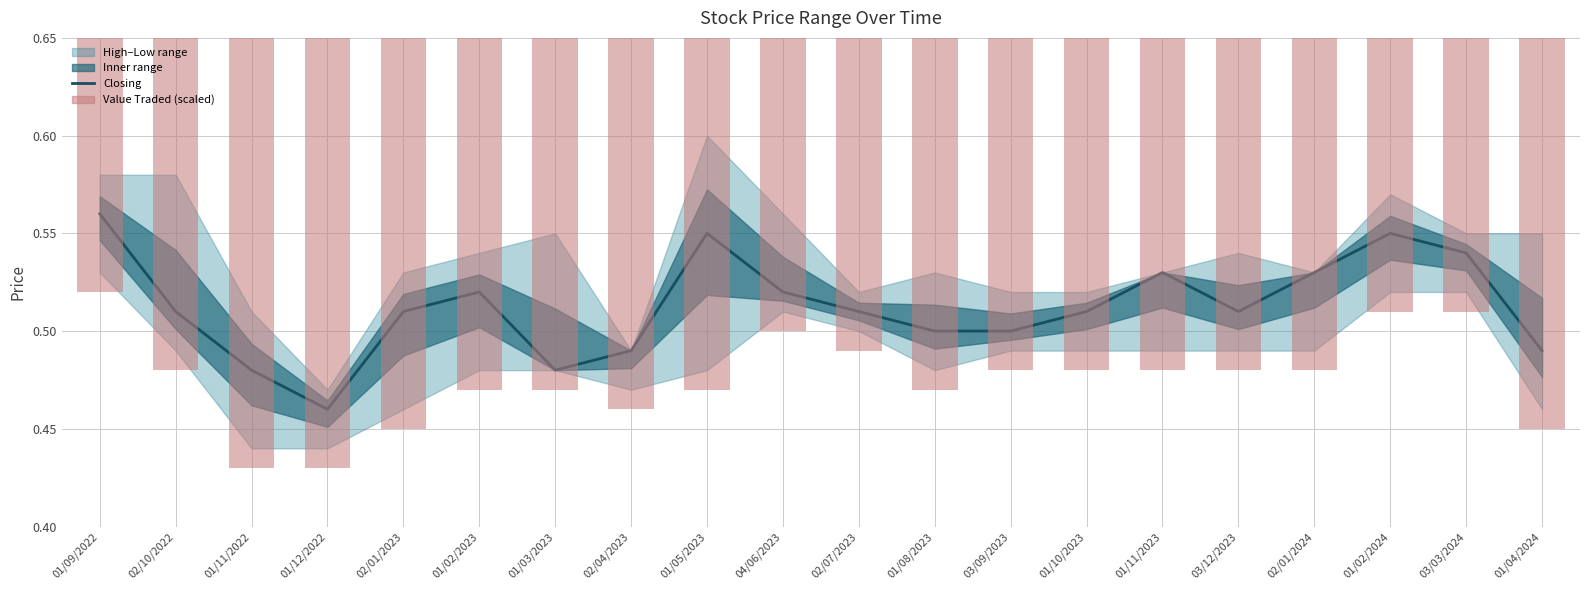

Reading left to right, what are all the values shown in this chart?

0.6	0.5	0.5	0.5	0.5	0.5	0.5	0.5	0.6	0.5	0.5	0.5	0.5	0.5	0.5	0.5	0.5	0.6	0.5	0.5